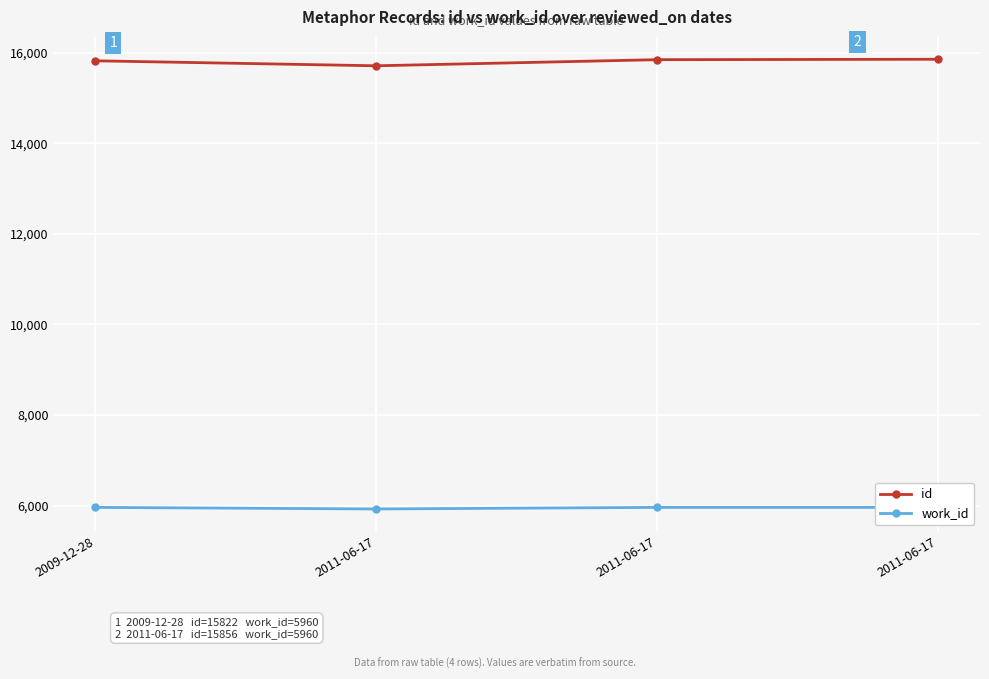

True or false: id has a value of 15712 at 2011-06-17.

True